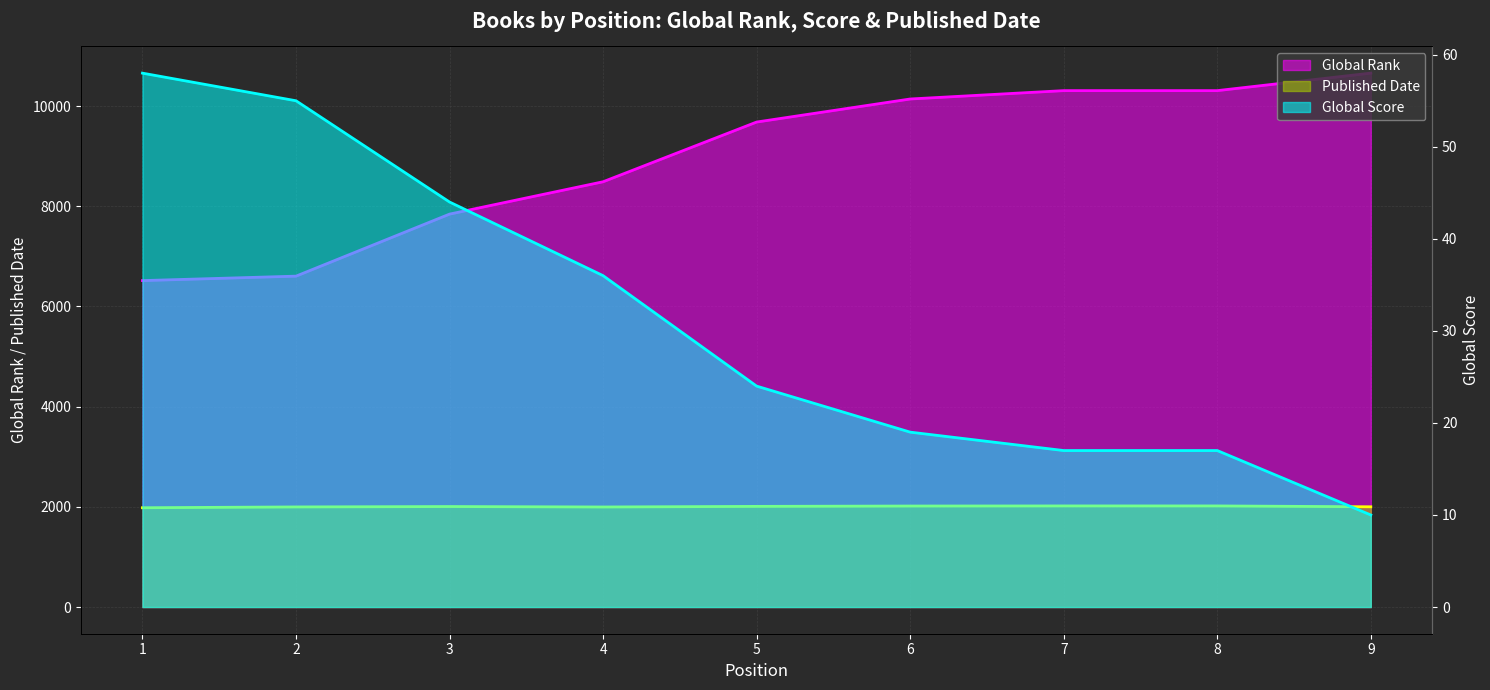

Which series has the widest spread of values?

Global Rank